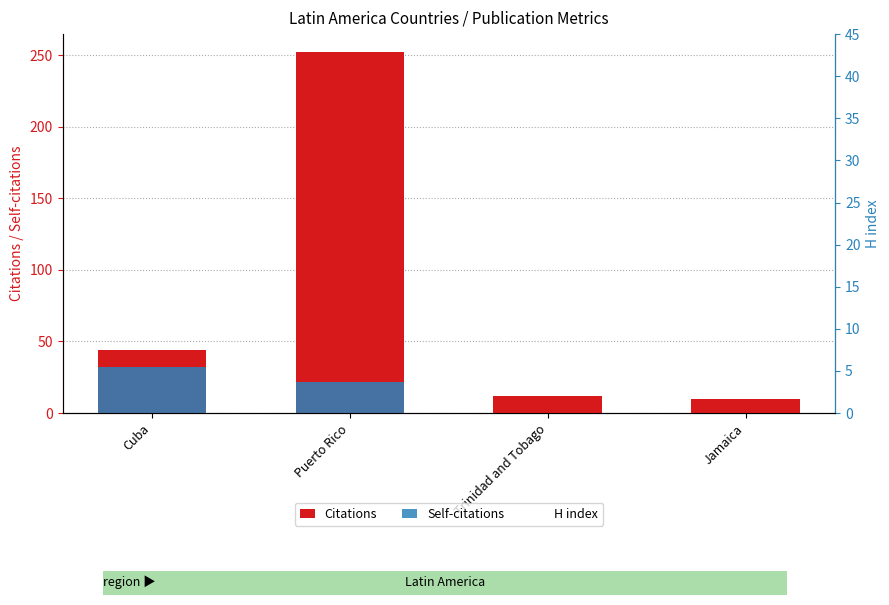

What is the label of the 1st bar from the left?

Cuba